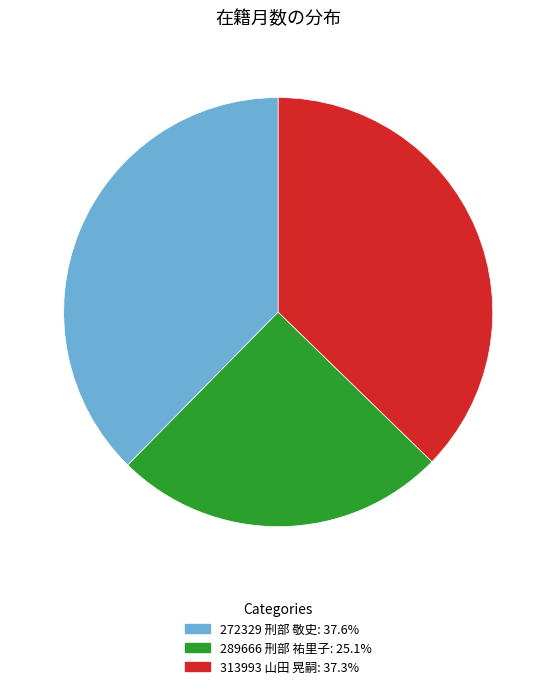

The 289666 刑部 祐里子 slice represents 25% of the pie. True or false?

True